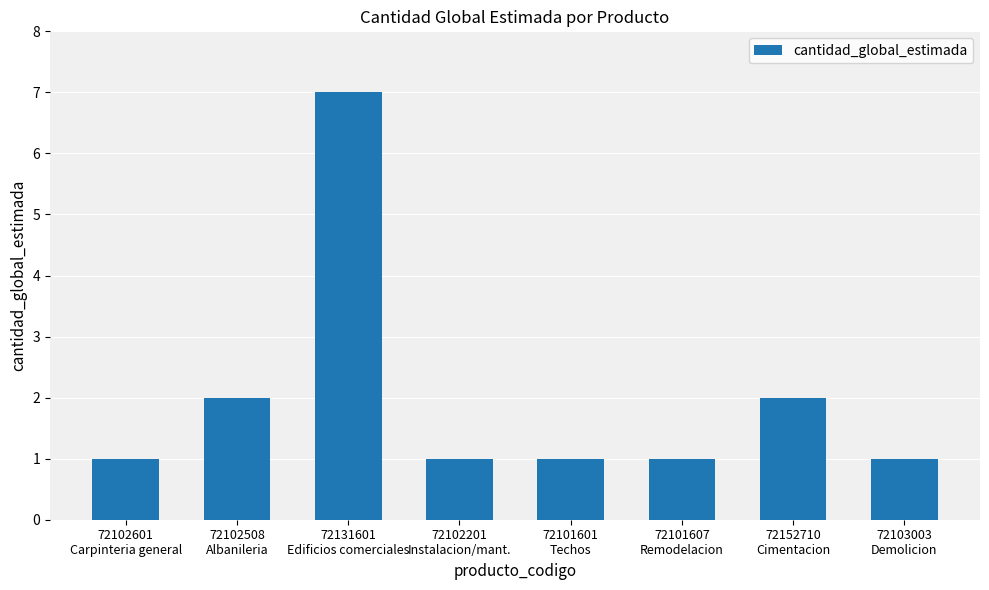

What is the smallest value displayed?

1